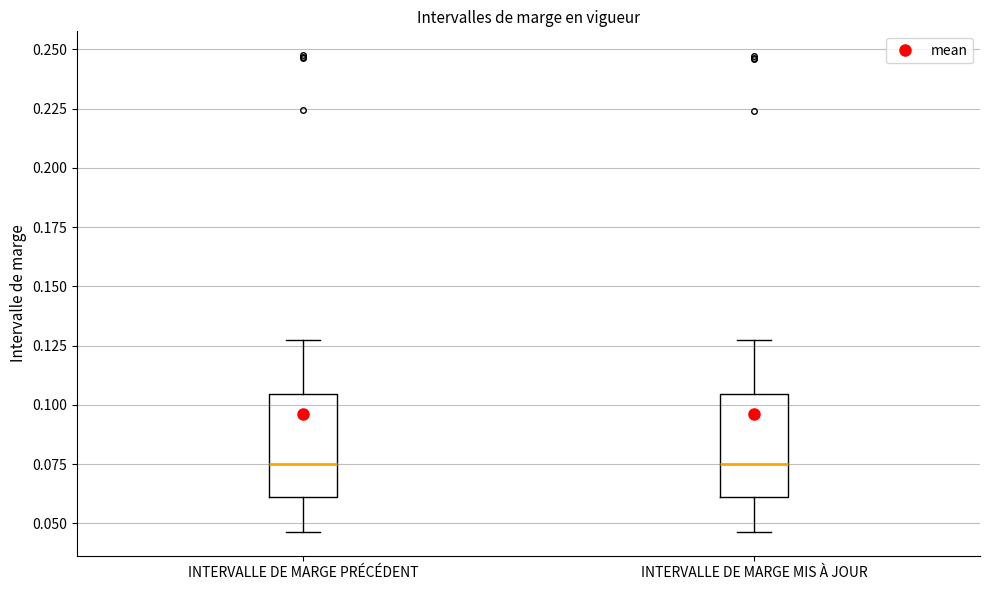

Reading left to right, transcribe this box plot: for each box, give where its median line is, the range the box spans, and where its two whiskers end, as read against the y-axis. The values are not printed on the chart, so give them approximately, as read against the axis.

INTERVALLE DE MARGE PRÉCÉDENT: median 0.075, box 0.060 to 0.105, whiskers 0.045 to 0.130
INTERVALLE DE MARGE MIS À JOUR: median 0.075, box 0.060 to 0.105, whiskers 0.045 to 0.125